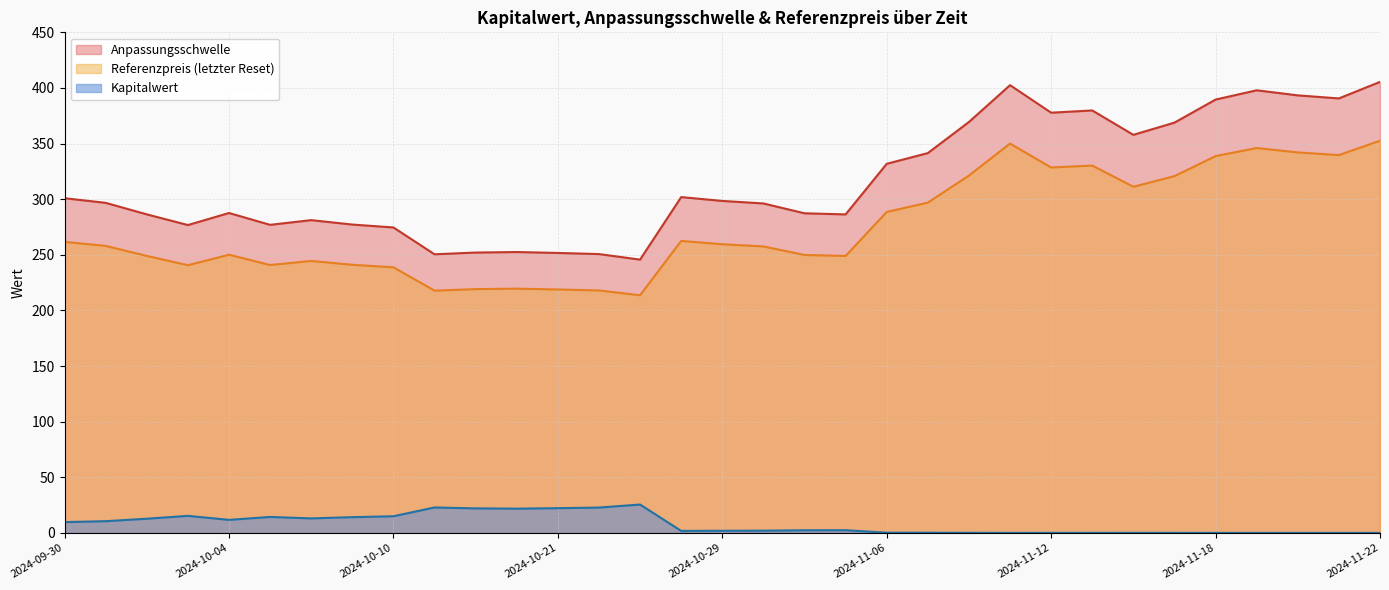

Between 2024-11-21 and 2024-11-01, which is larger?

2024-11-21